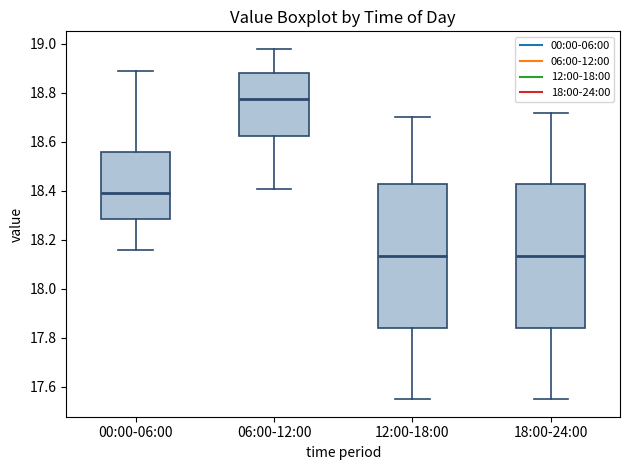

Which box has the highest median line?

06:00-12:00